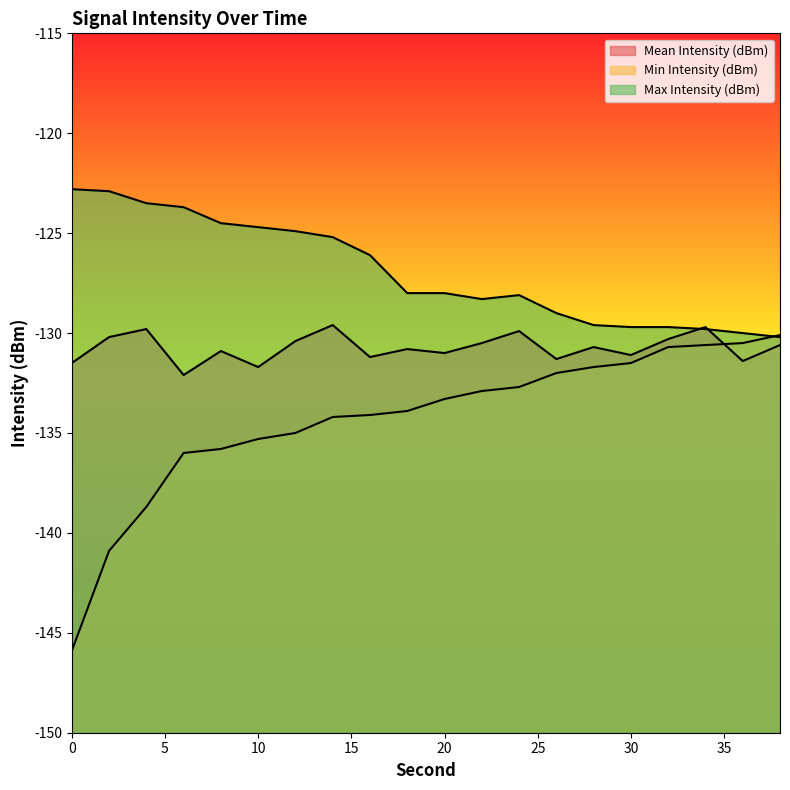

At which label is Max Intensity (dBm) closest to -126?

16